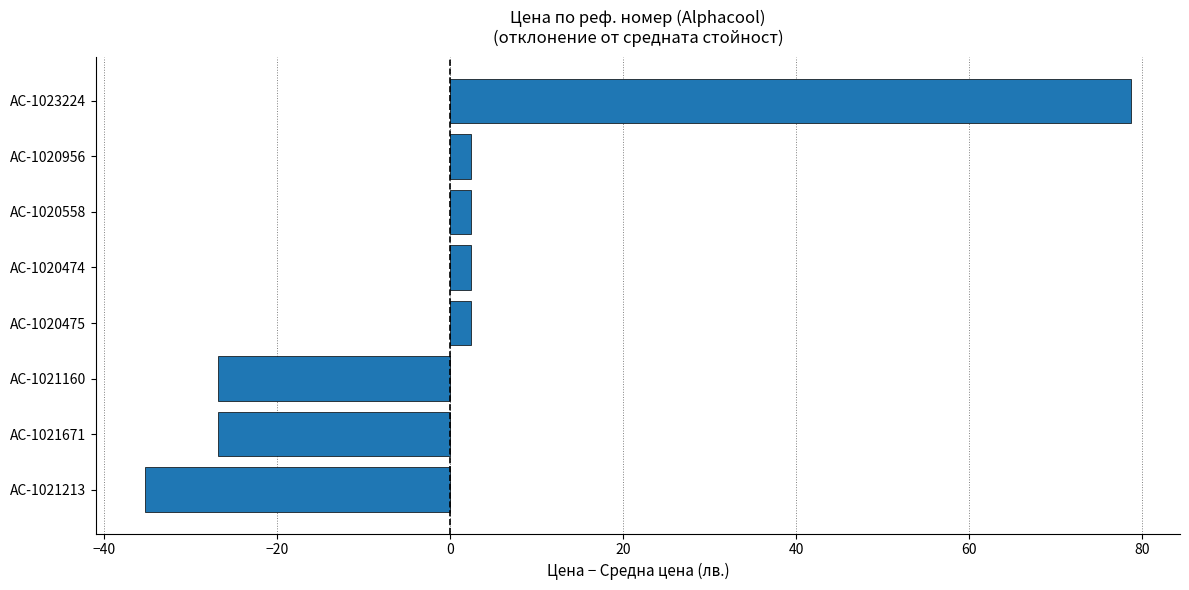

How many values are below 2?

3